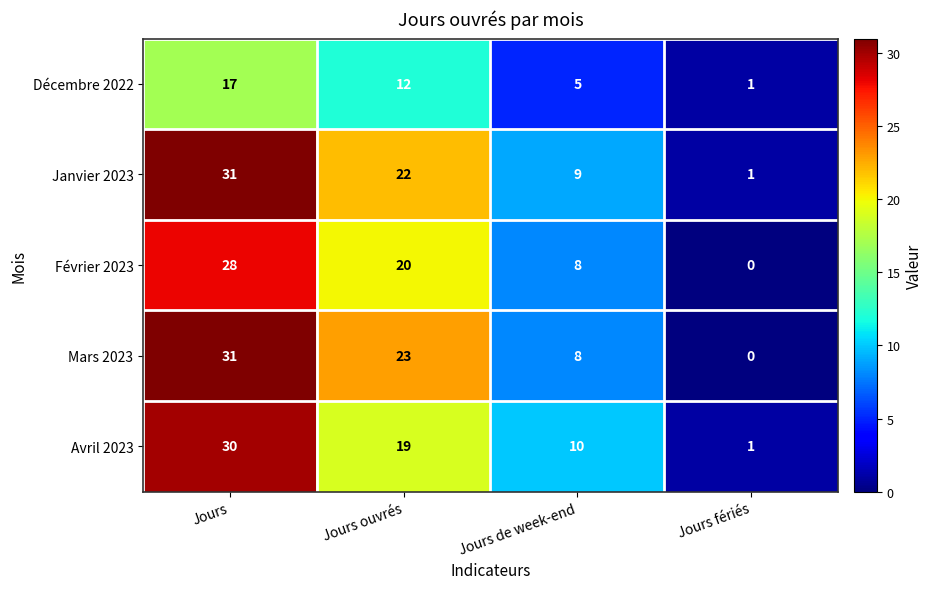

What is the total value across all series at Jours ouvrés?

96